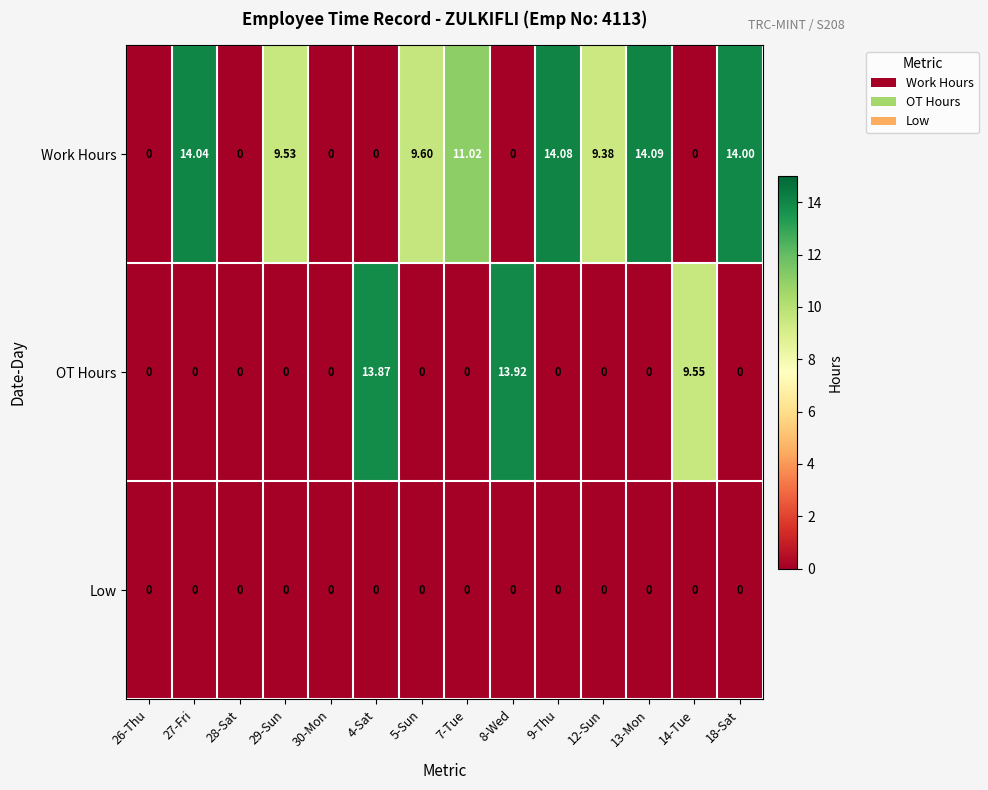

Rank the series by their maximum value, from highest to lowest.

Work Hours, OT Hours, Low